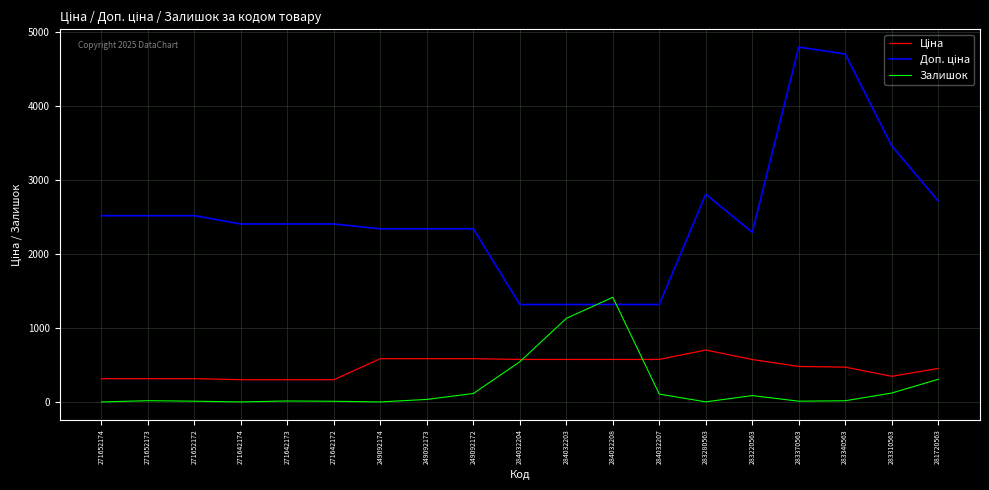

True or false: Залишок has a value of 16.0 at 283340563.

True